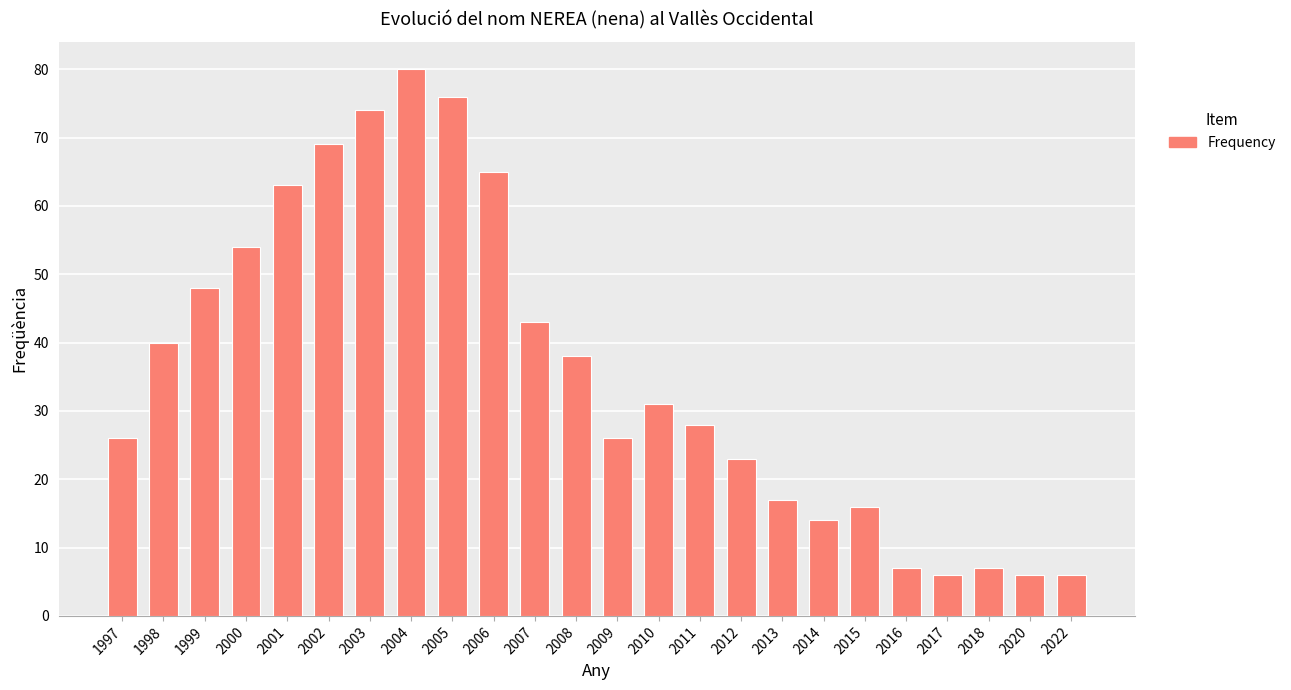

The value at 2018 is 3. True or false?

False